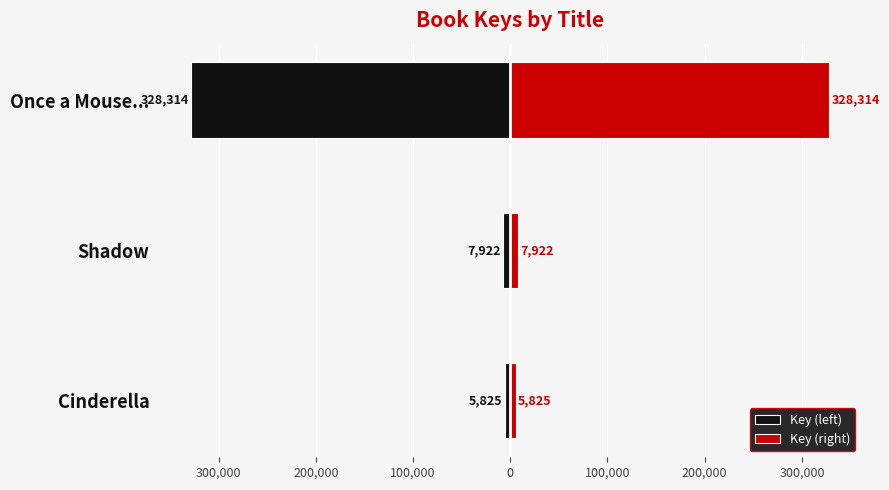

Rank the series at Shadow from lowest to highest value.

Key (left), Key (right)